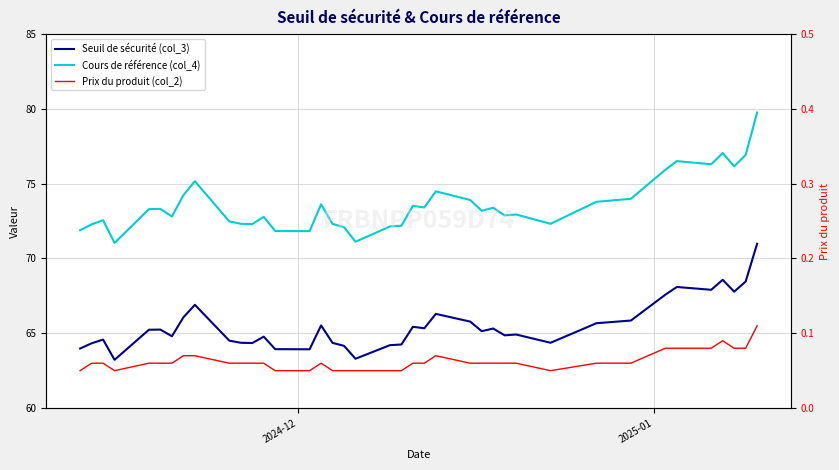

True or false: Cours de référence (col_4) and Prix du produit (col_2) intersect in this chart.

False